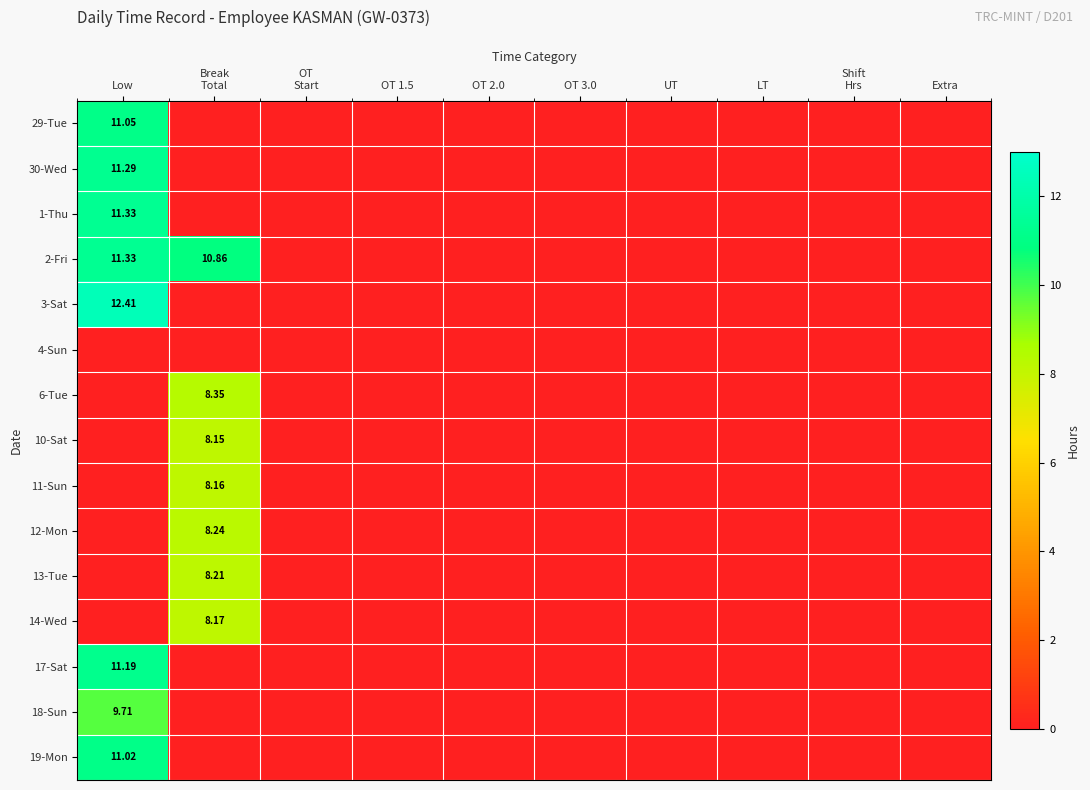

Is the value of 2-Fri at UT greater than the value of 17-Sat at Shift Hrs?

No